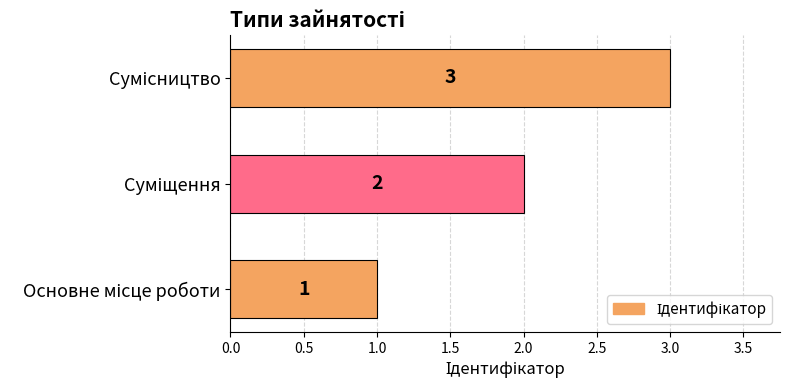

What is the sum of all values?

6